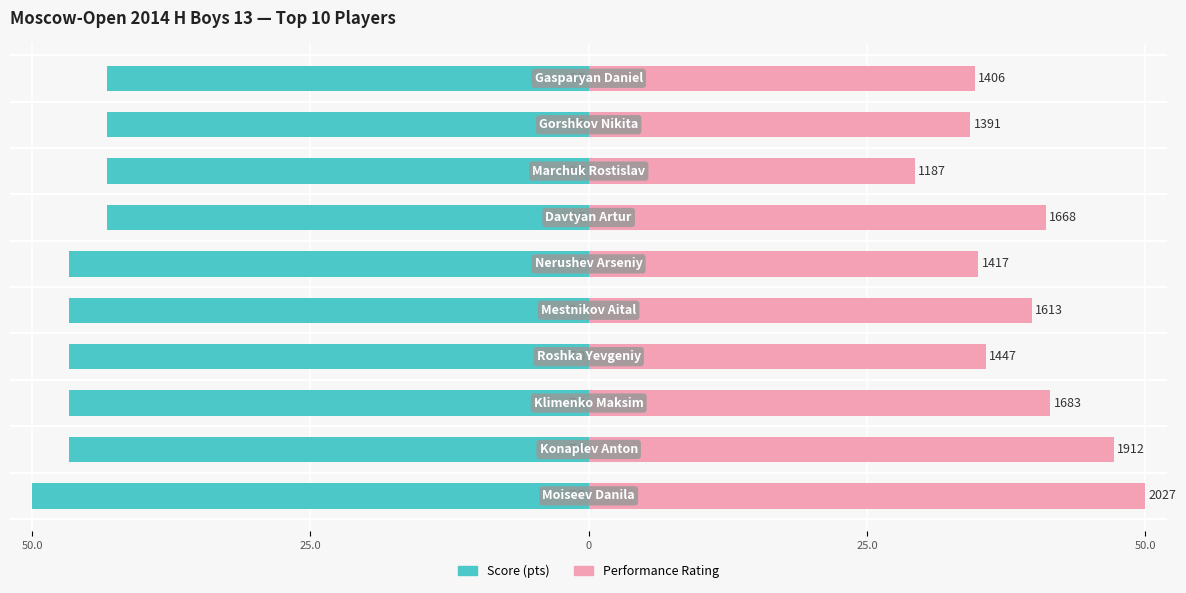

What is the minimum value for Score (pts)?

-50.0